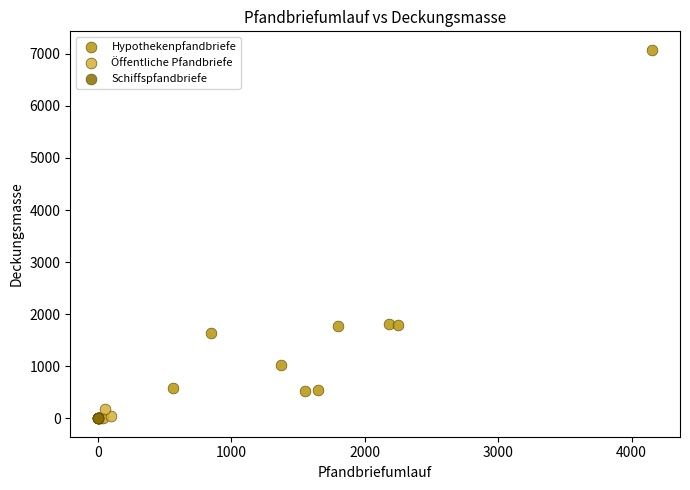

Which series contains the highest Y value?

Hypothekenpfandbriefe